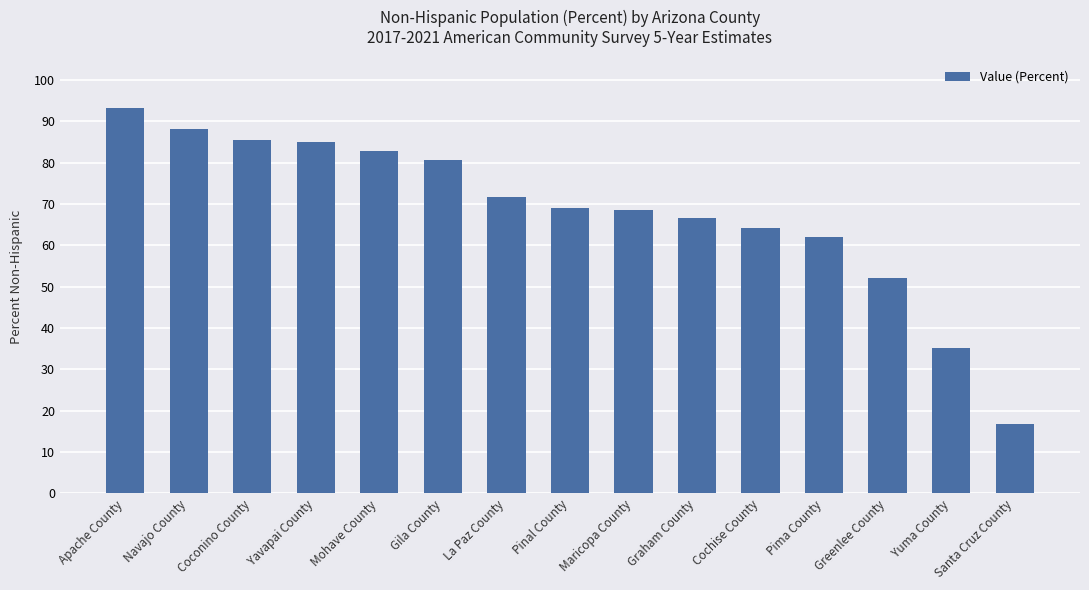

Count the number of categories in the chart.

15